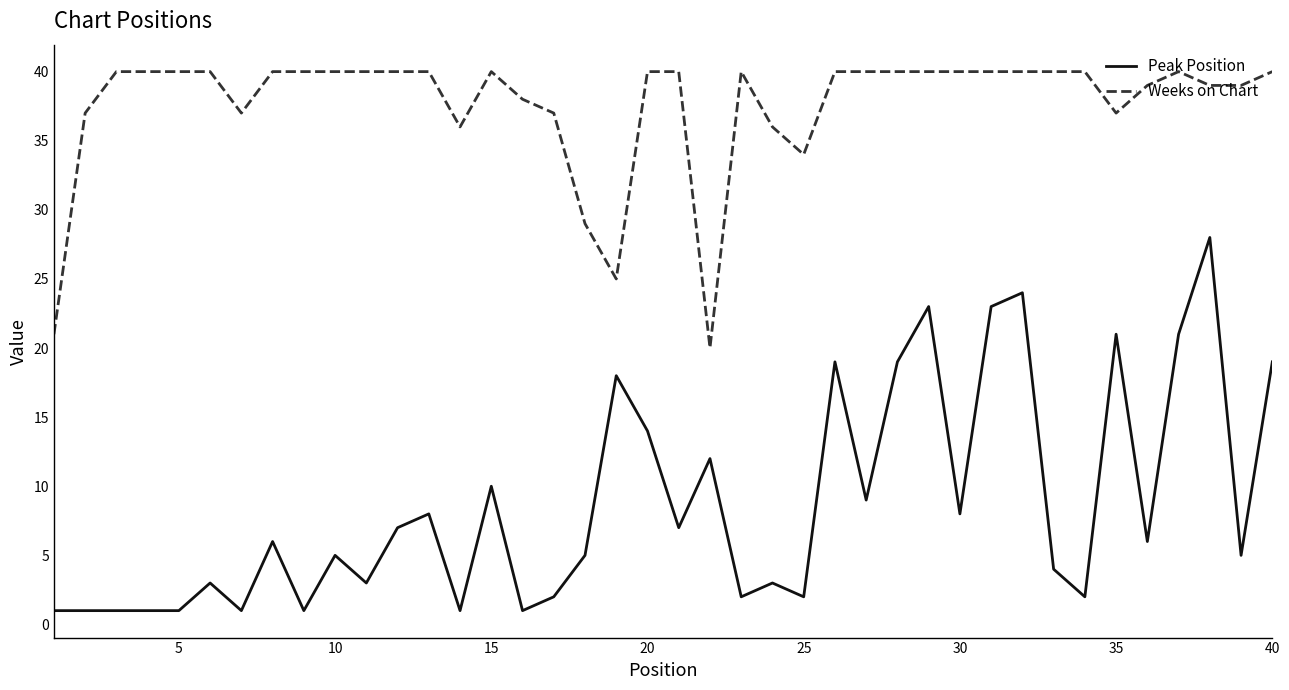

What is the minimum value for Peak Position?

1